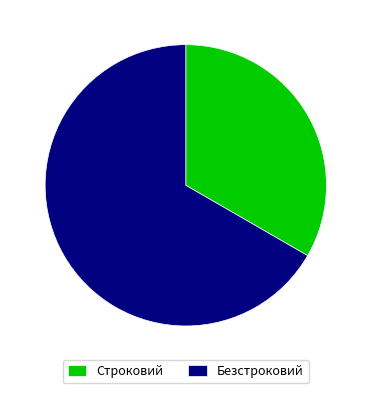

Combined, do Строковий and Безстроковий account for over 50%?

Yes